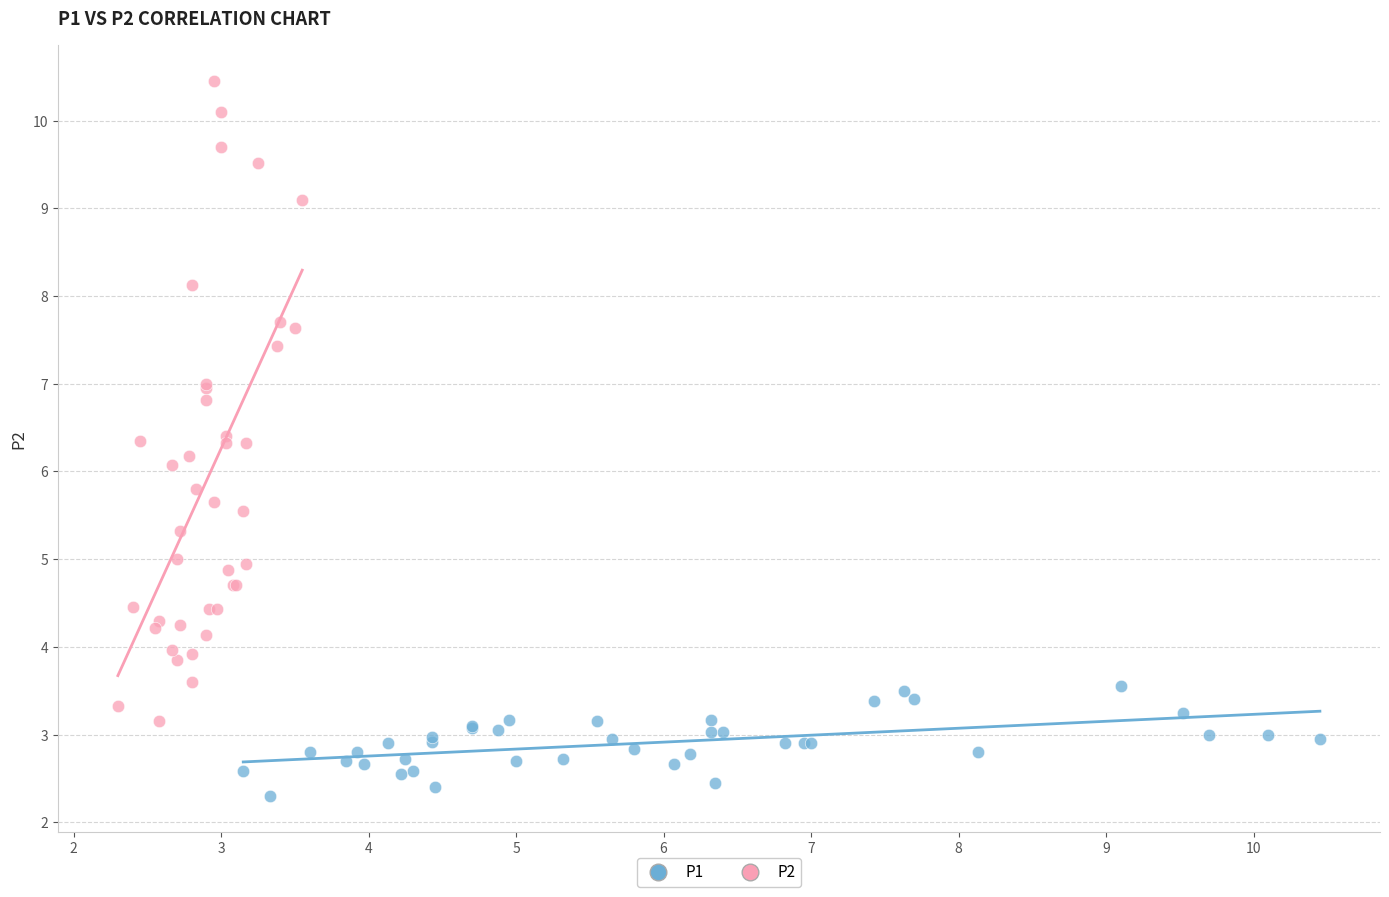

Which series reaches the maximum Y coordinate?

P2